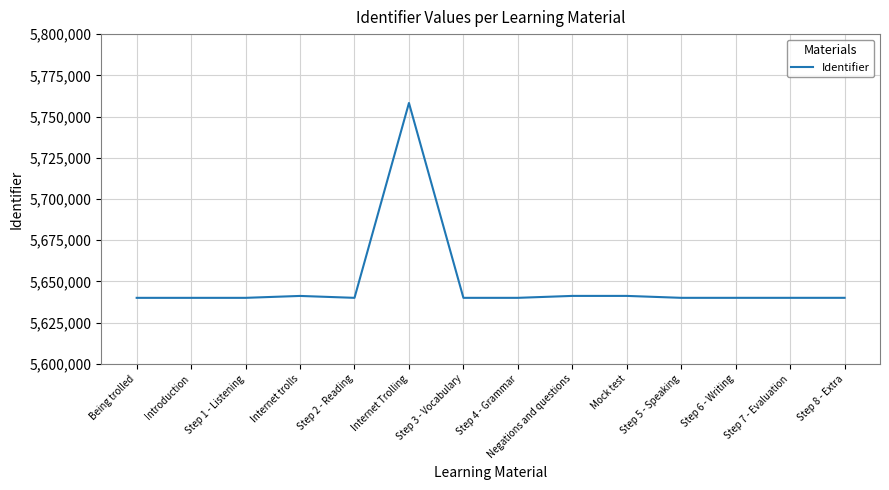

How many distinct data groups are displayed?

1